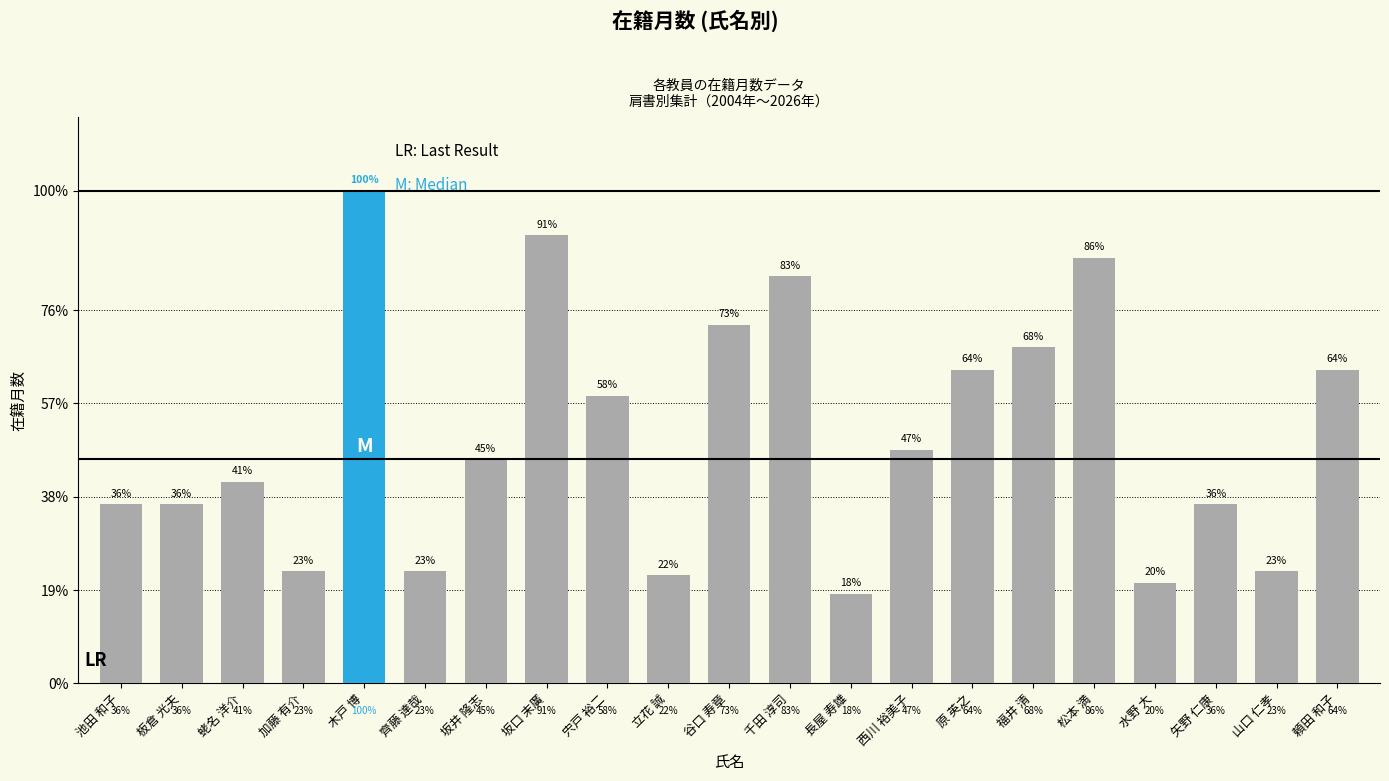

Are the bars grouped side by side (vs. stacked)?

No